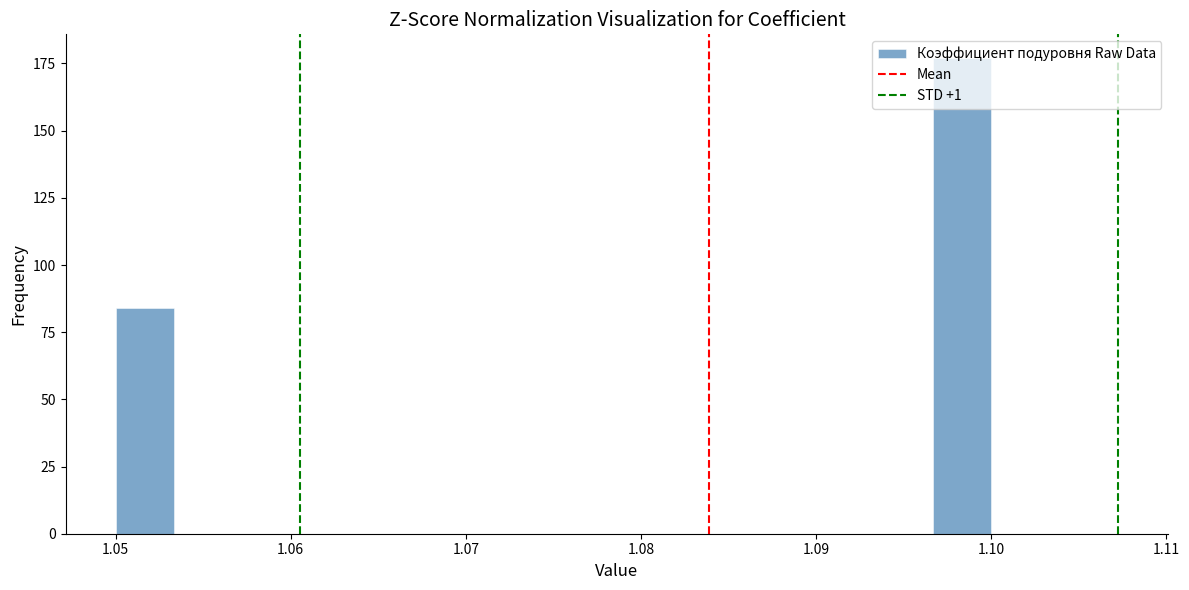

Read against the x-axis, roughly where is the centre of the tallest bar?

1.098